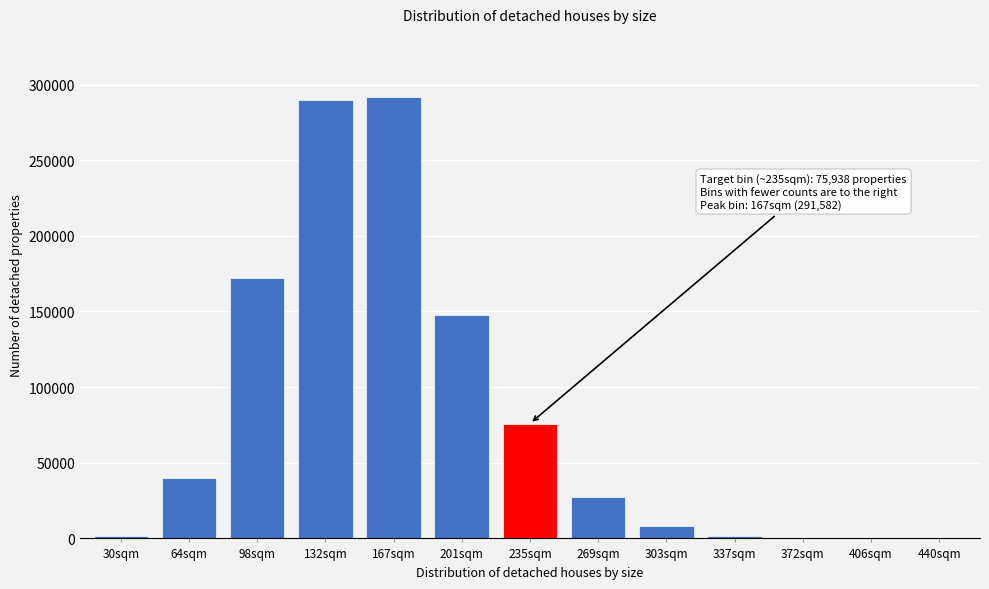

The value at 167sqm is 291582. True or false?

True